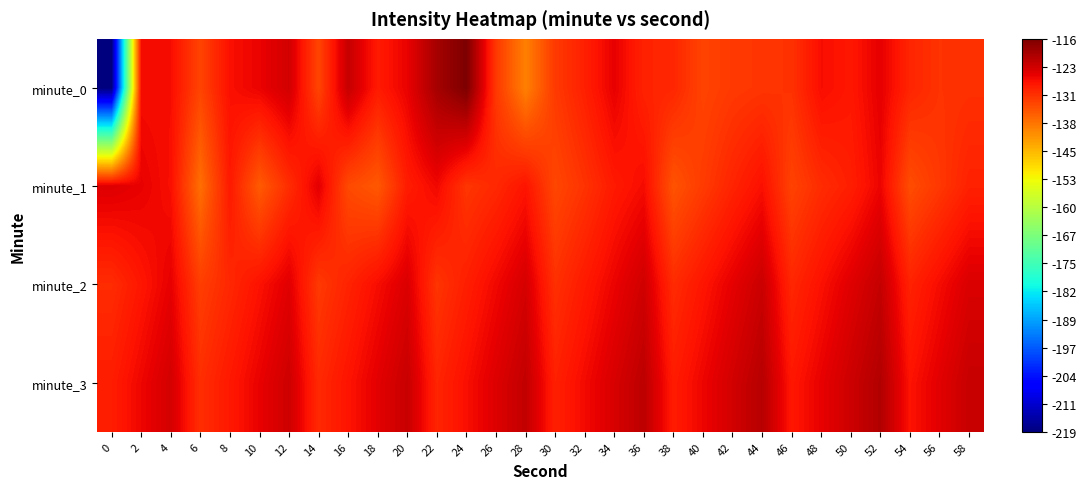

Reading left to right, extract all data points from this chart.

minute_0: 0=-218.7	2=-126.9	4=-126.9	6=-132.8	8=-127.1	10=-125.8	12=-123.6	14=-132.9	16=-122.6	18=-128.3	20=-125.6	22=-119.7	24=-116.1	26=-131.5	28=-139.3	30=-131.6	32=-128.8	34=-125.5	36=-129.2	38=-129.6	40=-132.8	42=-131.6	44=-131.1	46=-130.8	48=-126.8	50=-127.9	52=-125.3	54=-129.4	56=-130.9	58=-130.7
minute_1: 0=-124.7	2=-125.6	4=-127.0	6=-137.4	8=-128.2	10=-135.3	12=-130.3	14=-125.1	16=-133.4	18=-135.0	20=-128.5	22=-126.3	24=-131.2	26=-129.8	28=-127.6	30=-133.1	32=-130.9	34=-128.2	36=-126.7	38=-134.5	40=-131.8	42=-129.3	44=-127.1	46=-132.6	48=-130.2	50=-128.7	52=-125.9	54=-133.8	56=-131.4	58=-129.0
minute_2: 0=-130.2	2=-127.8	4=-125.4	6=-132.1	8=-129.7	10=-127.3	12=-124.9	14=-131.6	16=-129.2	18=-126.8	20=-124.4	22=-131.1	24=-128.7	26=-126.3	28=-123.9	30=-130.6	32=-128.2	34=-125.8	36=-123.4	38=-130.1	40=-127.7	42=-125.3	44=-122.9	46=-129.6	48=-127.2	50=-124.8	52=-122.4	54=-129.1	56=-126.7	58=-124.3
minute_3: 0=-128.5	2=-126.1	4=-123.7	6=-130.4	8=-128.0	10=-125.6	12=-123.2	14=-129.9	16=-127.5	18=-125.1	20=-122.7	22=-129.4	24=-127.0	26=-124.6	28=-122.2	30=-128.9	32=-126.5	34=-124.1	36=-121.7	38=-128.4	40=-126.0	42=-123.6	44=-121.2	46=-127.9	48=-125.5	50=-123.1	52=-120.7	54=-127.4	56=-125.0	58=-122.6